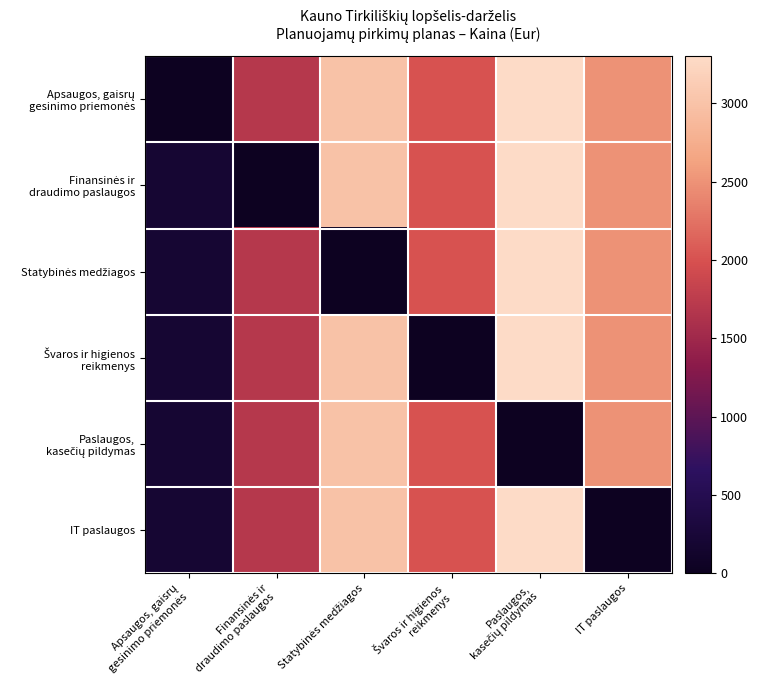

At how many categories does at least one series exceed 1350?

5